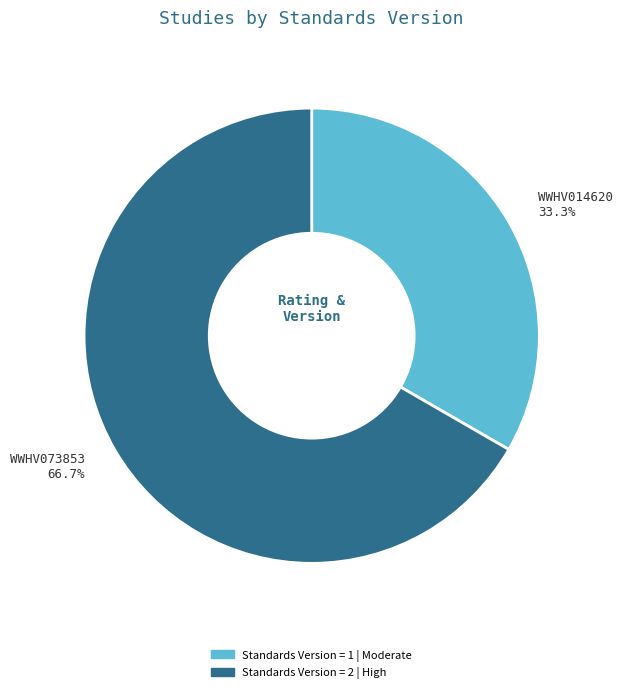

To the nearest percent, what is the difference between the largest and smallest slice percentages?

33%